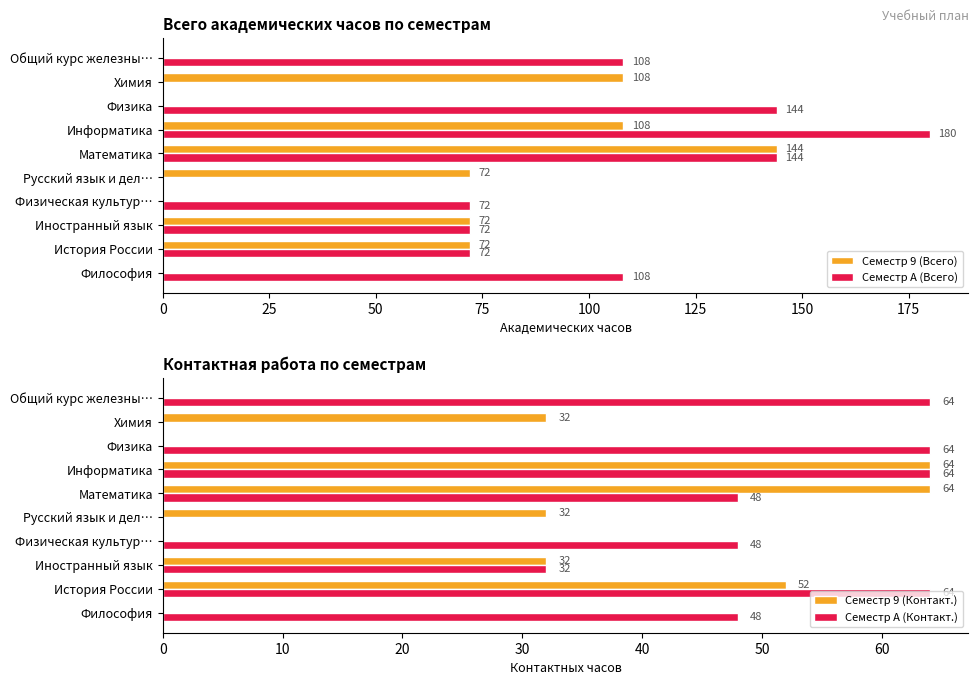

What value does the Семестр 9 (Контакт.) series have at История России, to the nearest 5?

50